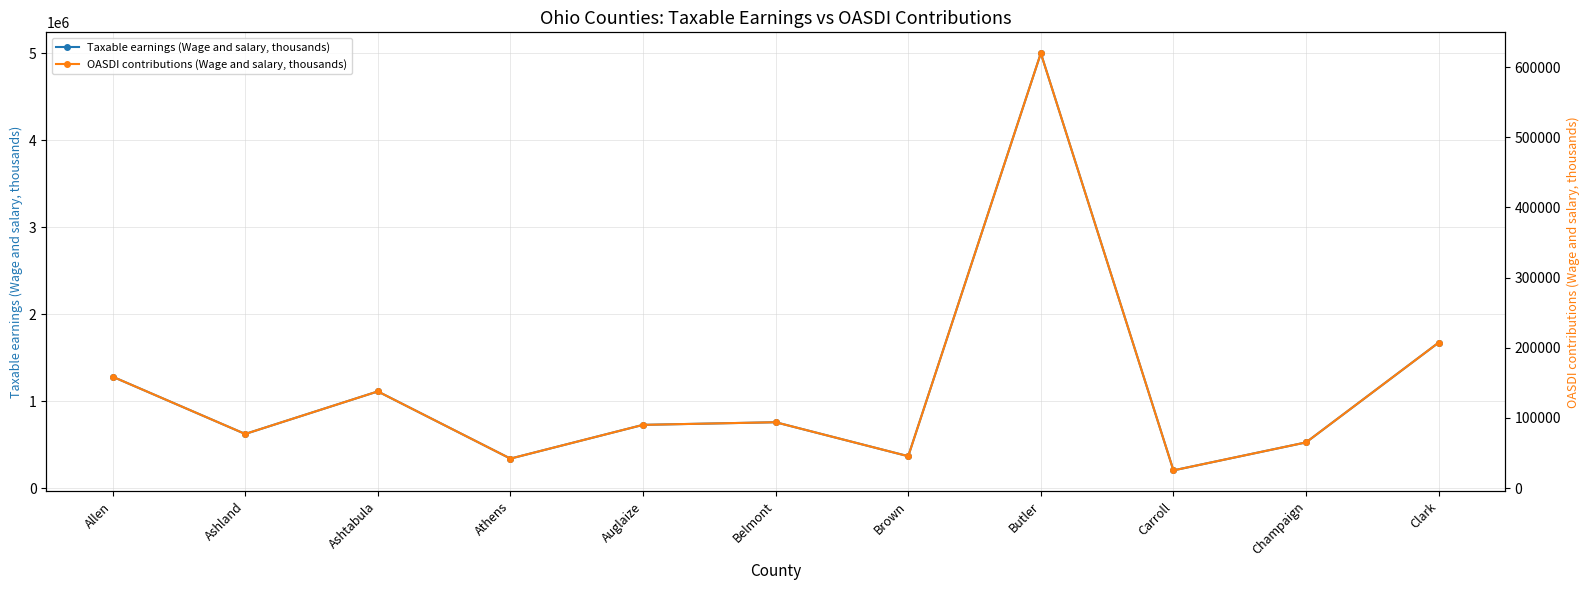

Rank the series by their average value, from highest to lowest.

Taxable earnings (Wage and salary, thousands), OASDI contributions (Wage and salary, thousands)